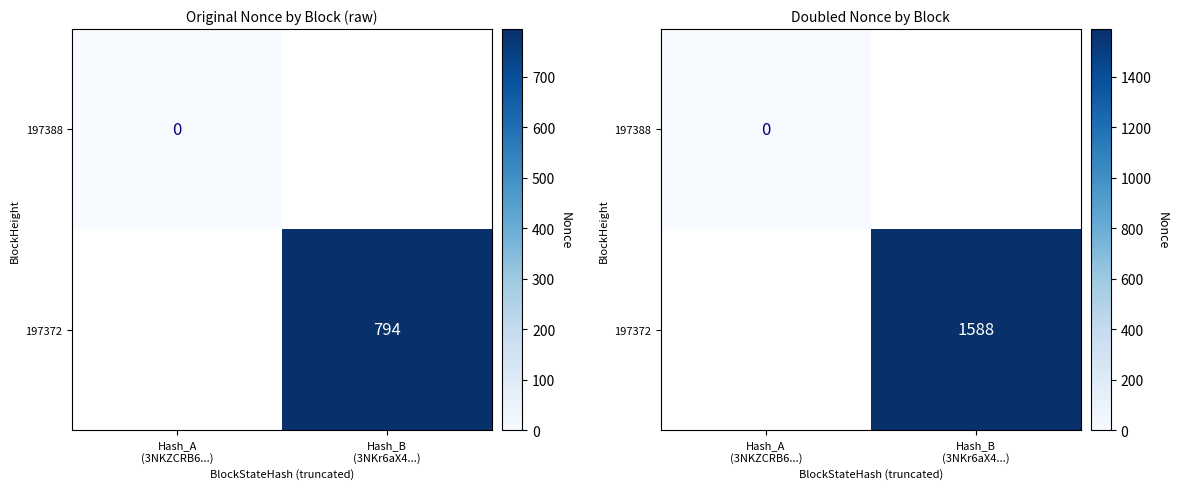

Which category has the highest value across all series?

Hash_B
(3NKr6aX4...)